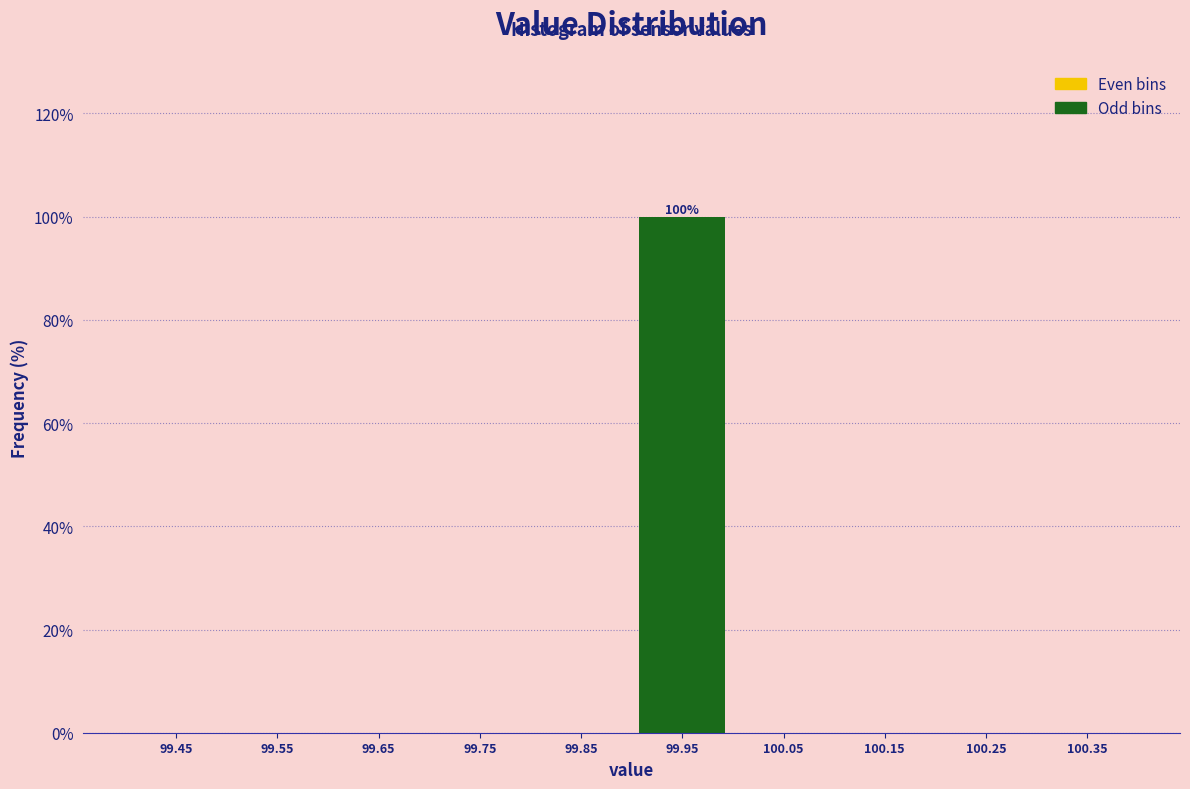

Which range on the x-axis has the tallest bar?

99.9 to 100.0